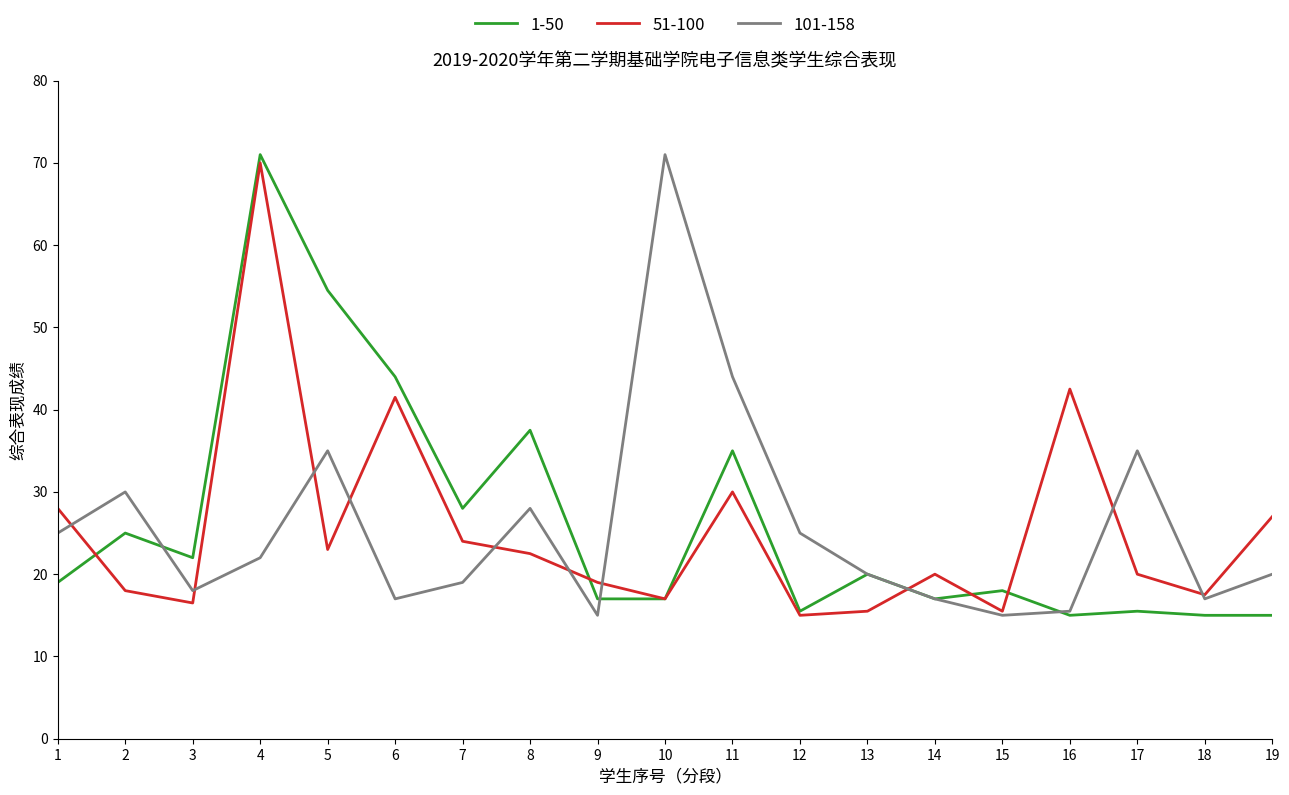

Which series changed the most between 5 and 17?

1-50